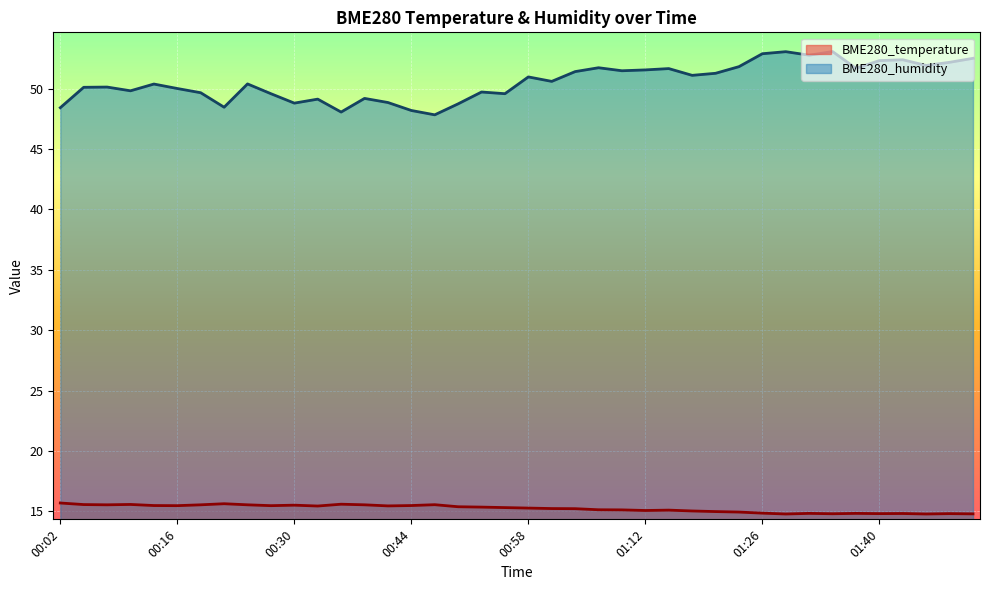

Which series has the largest range (max minus min)?

BME280_humidity